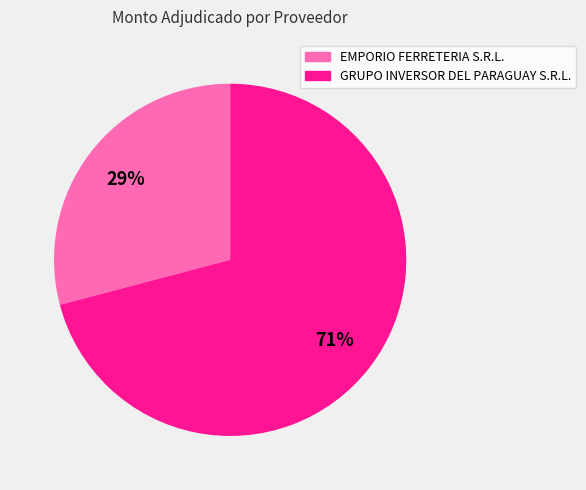

Is it true that GRUPO INVERSOR DEL PARAGUAY S.R.L. is 64% of the pie?

False